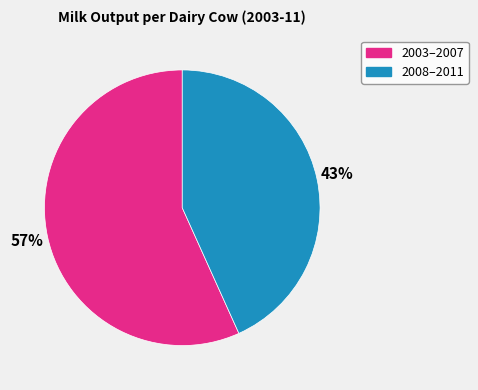

To the nearest percent, what is the combined percentage of 2003–2007 and 2008–2011?

100%